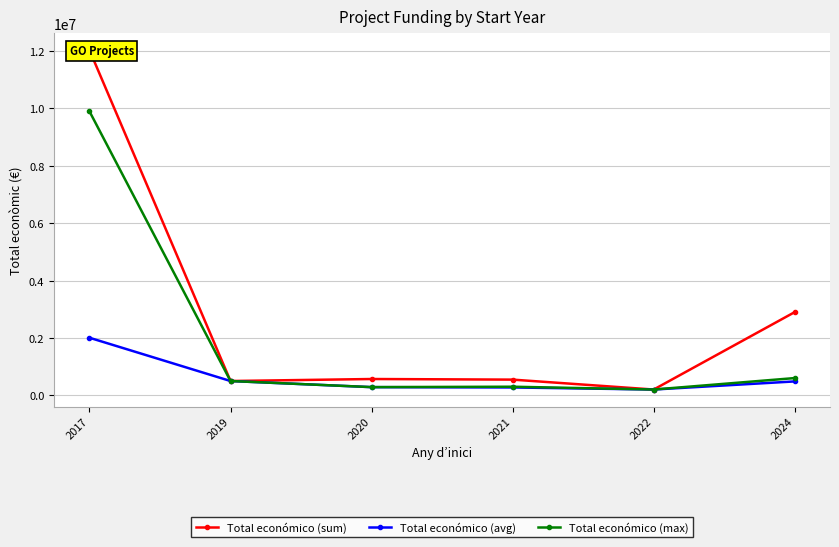

How many lines are shown in the chart?

3